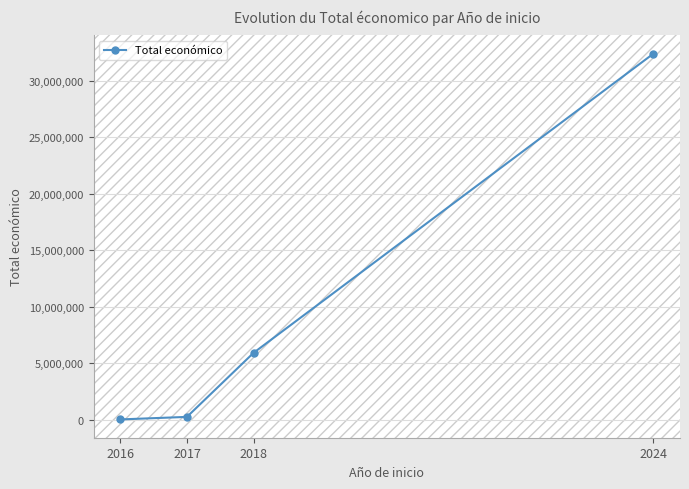

What is the value of the 1st point from the left?

15148